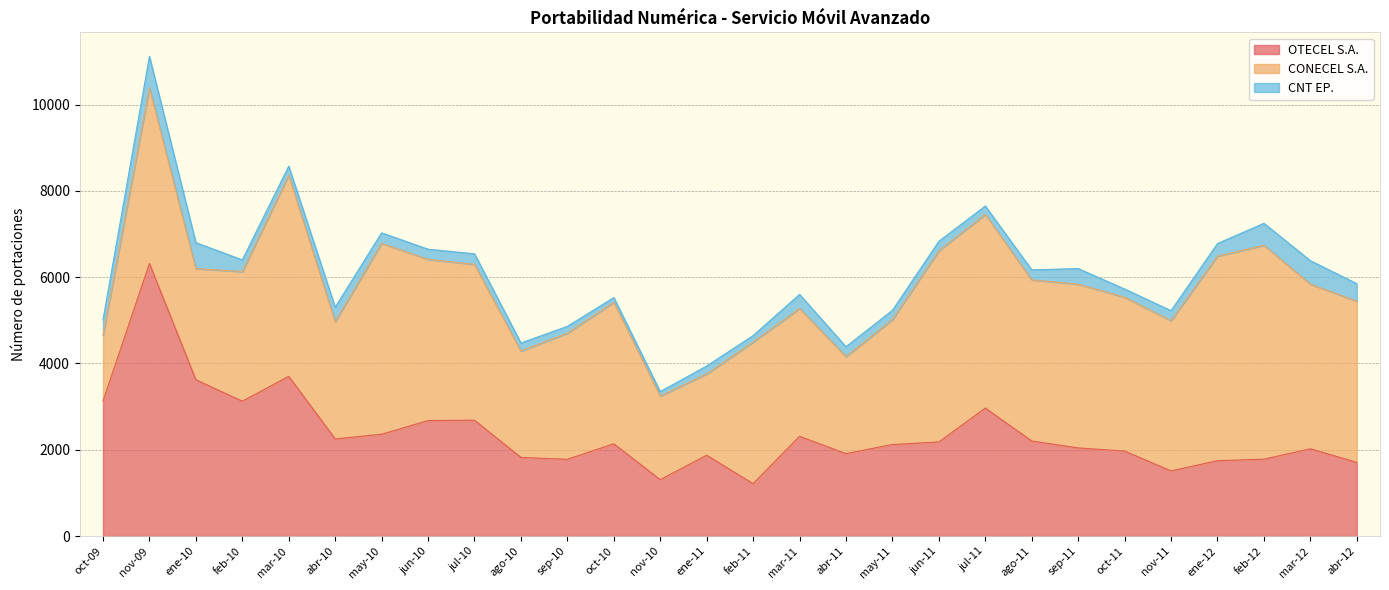

How many lines are shown in the chart?

3